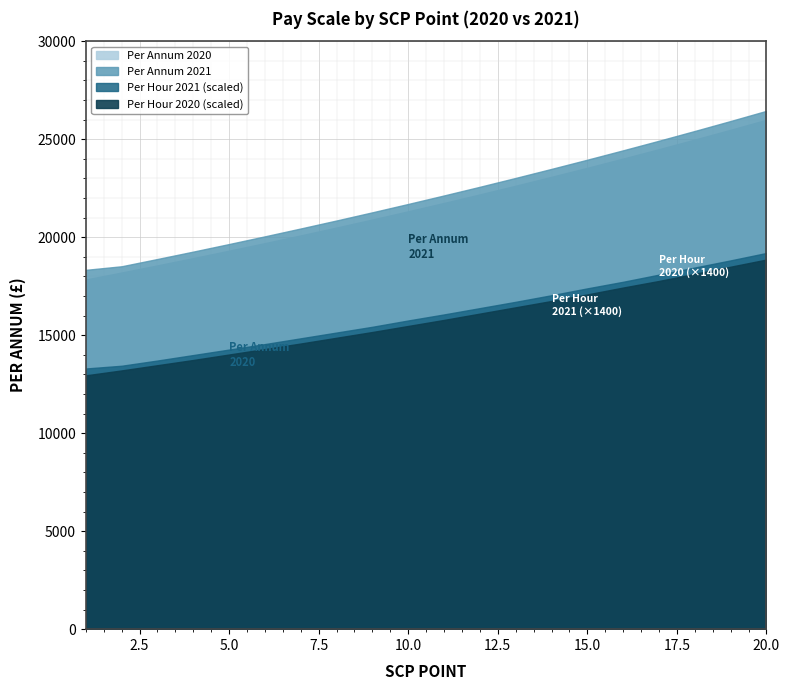

How many data points in Per Annum 2020 are above 21748?

9